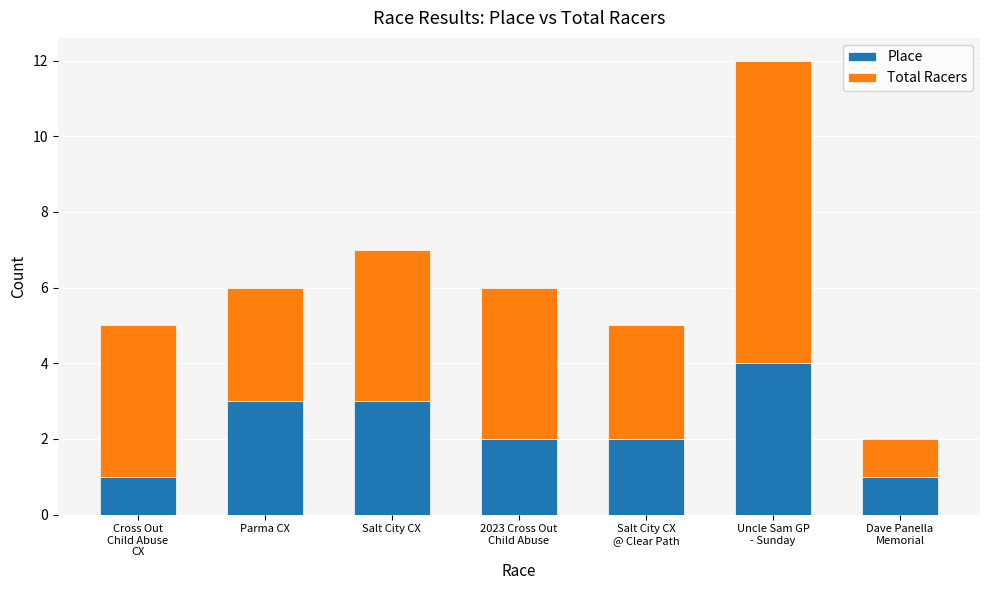

At which category is the sum across all series the highest?

Uncle Sam GP
- Sunday